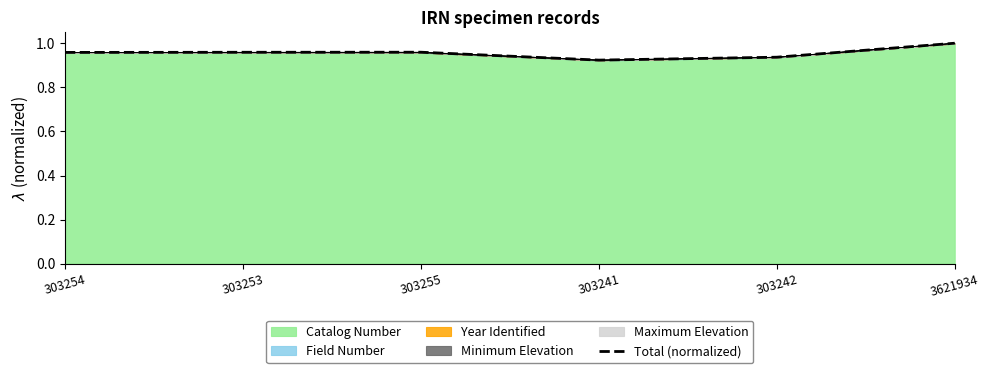

How many interior local peaks (higher than both neighbors) does the data have?

1